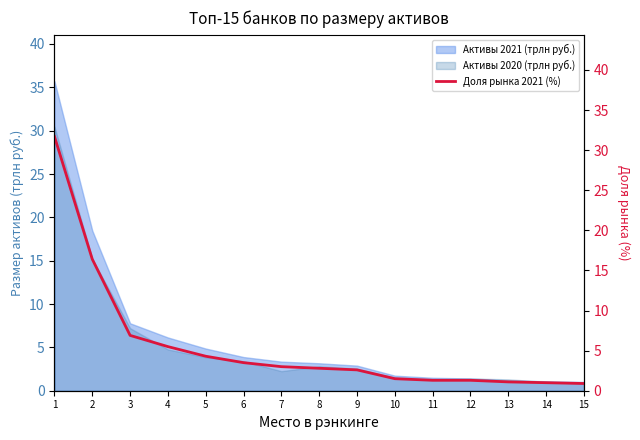

What is the value of the 15th point from the left?

0.9